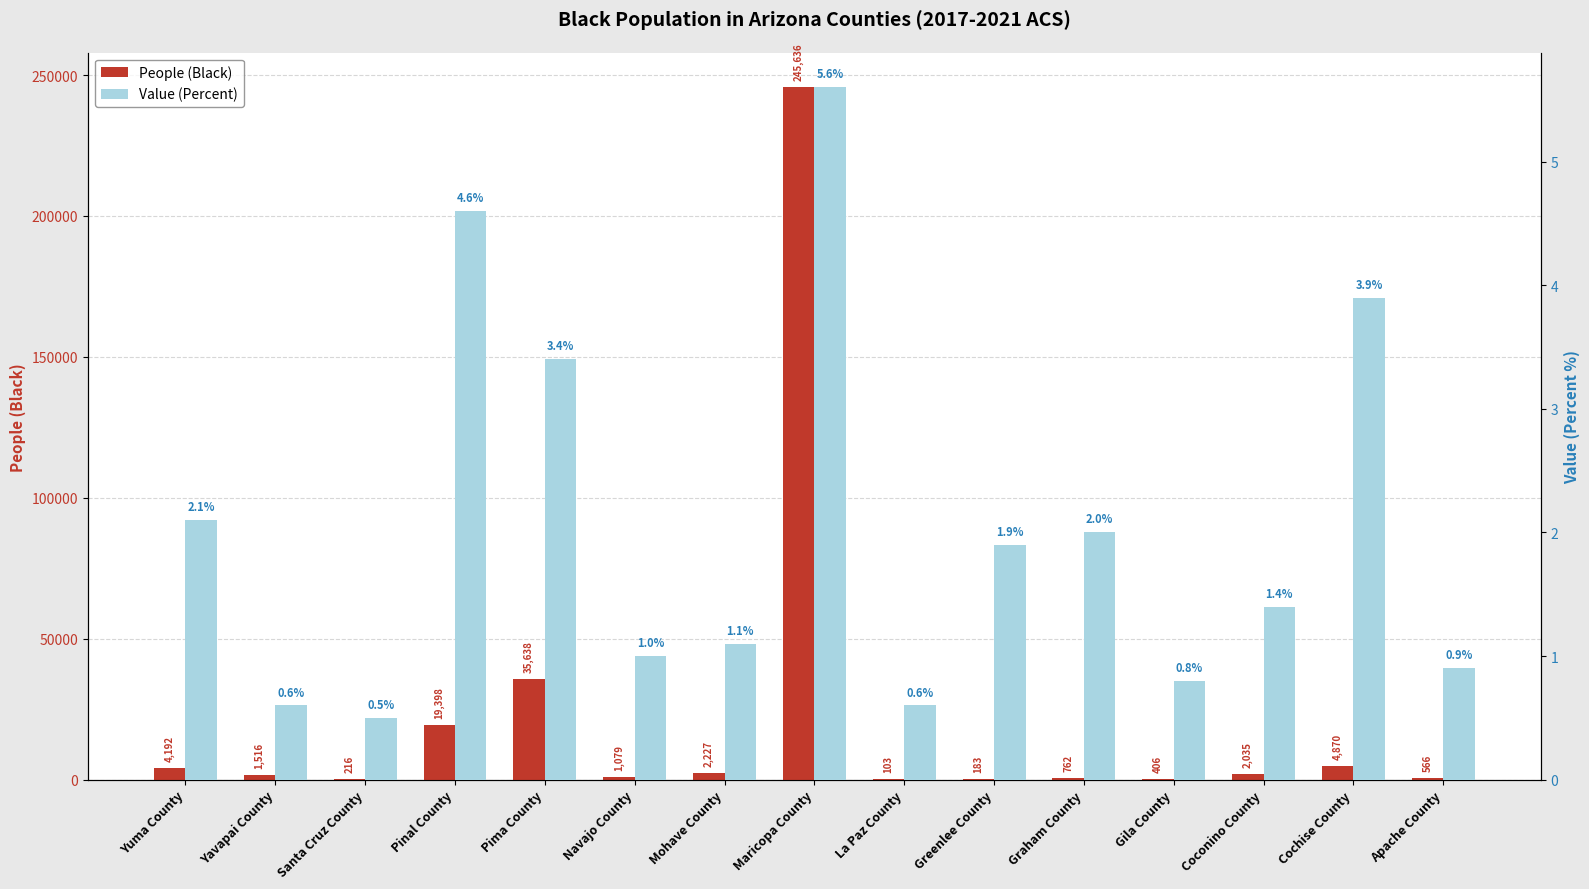

What is the label of the 5th bar from the right?

Graham County